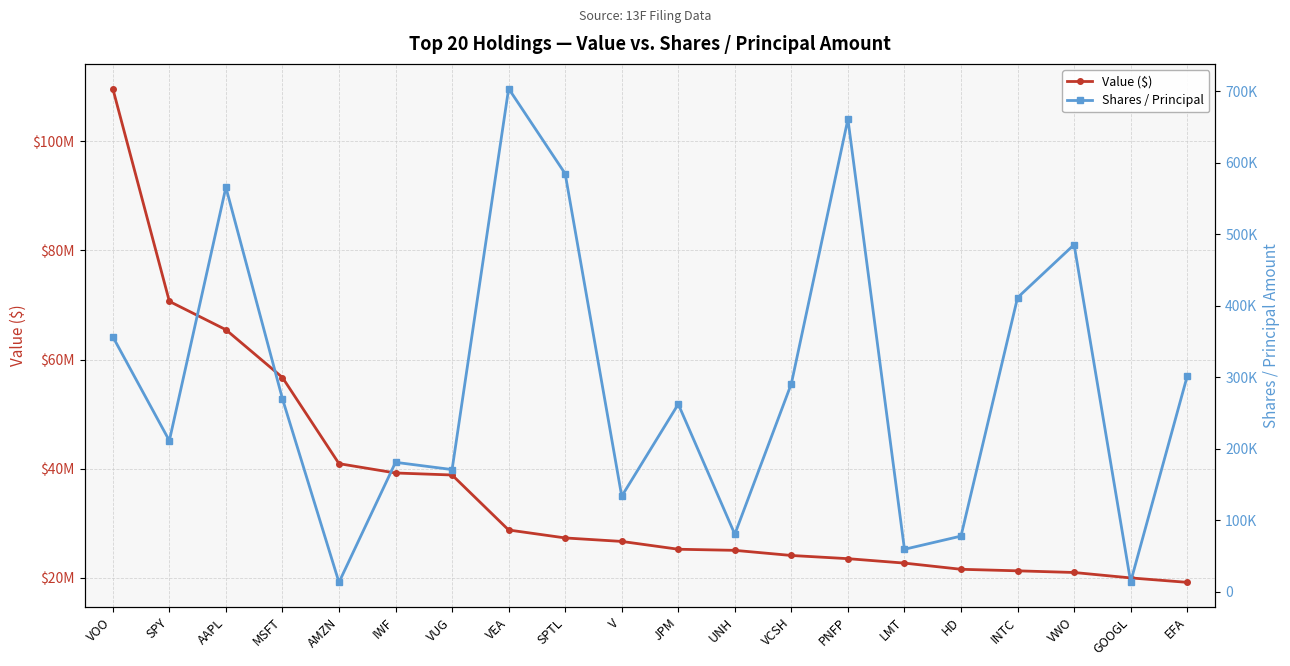

Is this an area chart (filled region under the line)?

No